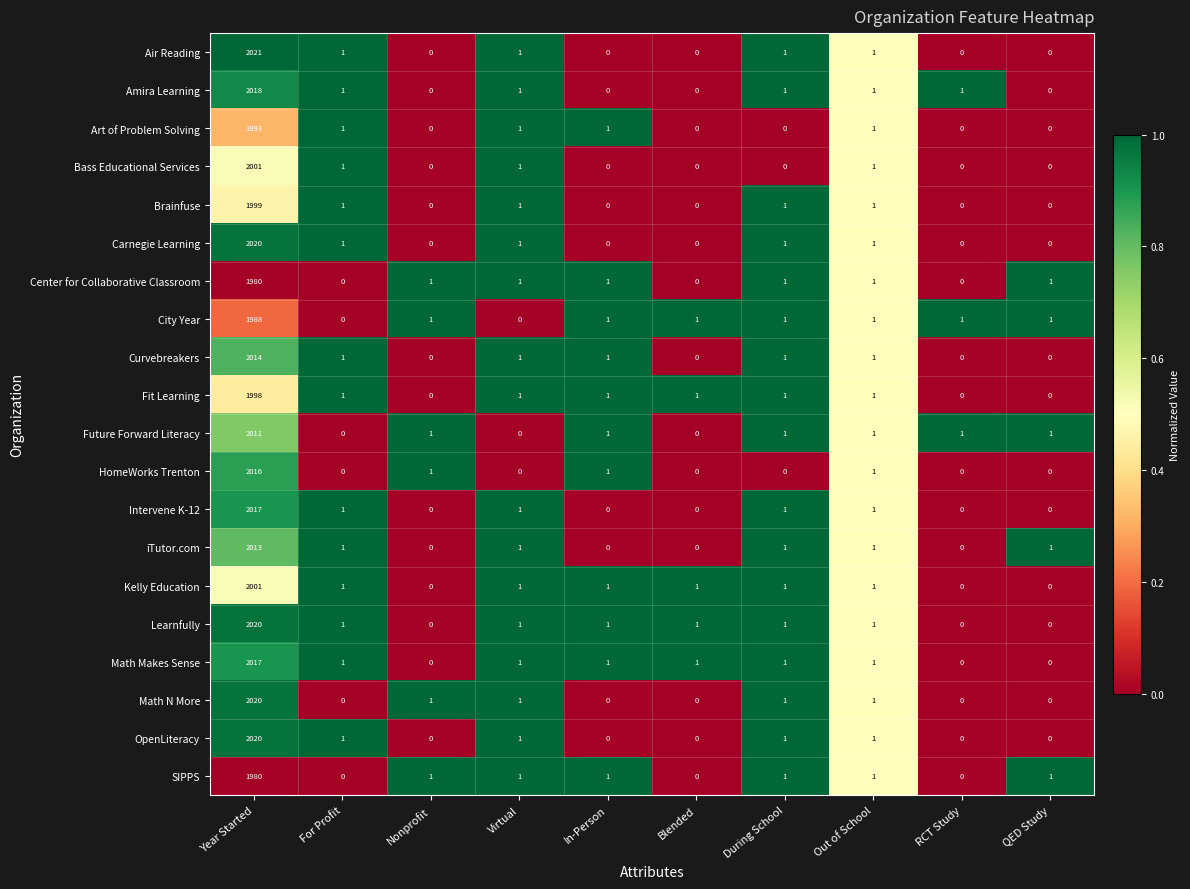

Which series has the largest range (max minus min)?

Air Reading